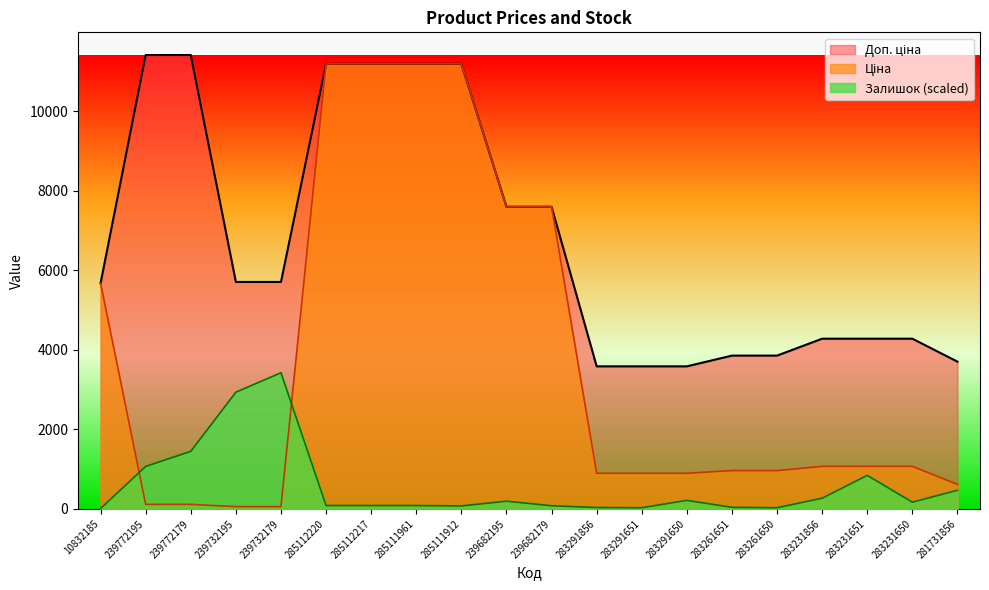

At which label does Доп. ціна reach its minimum?

283291856